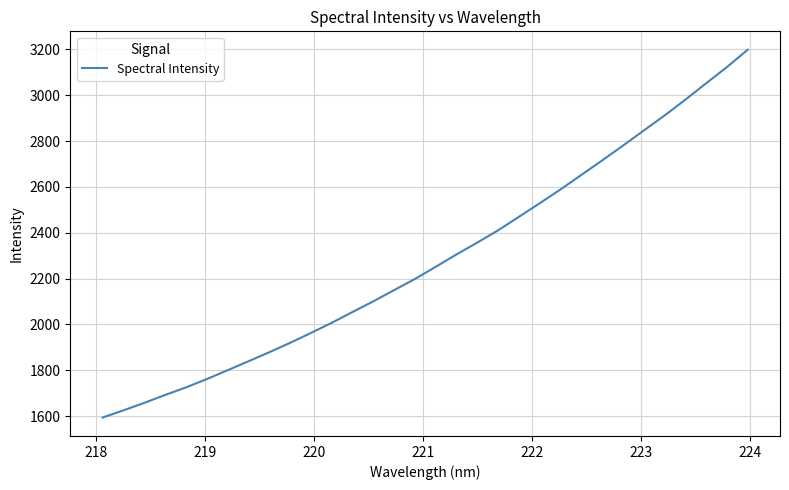

What is the difference between the maximum and minimum values?

1605.6